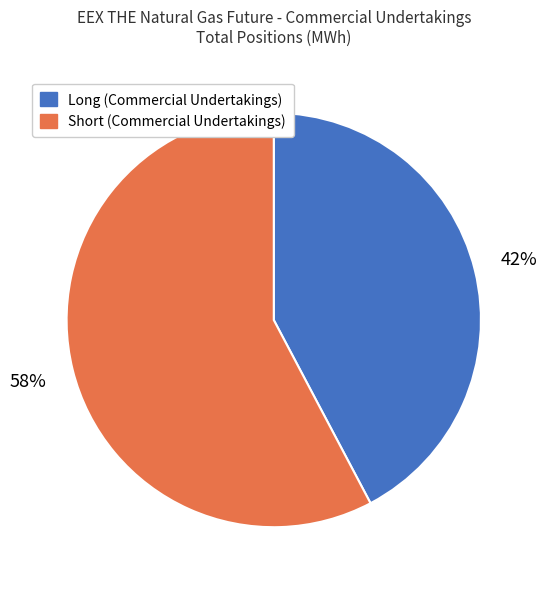

How many slices are in this pie chart?

2